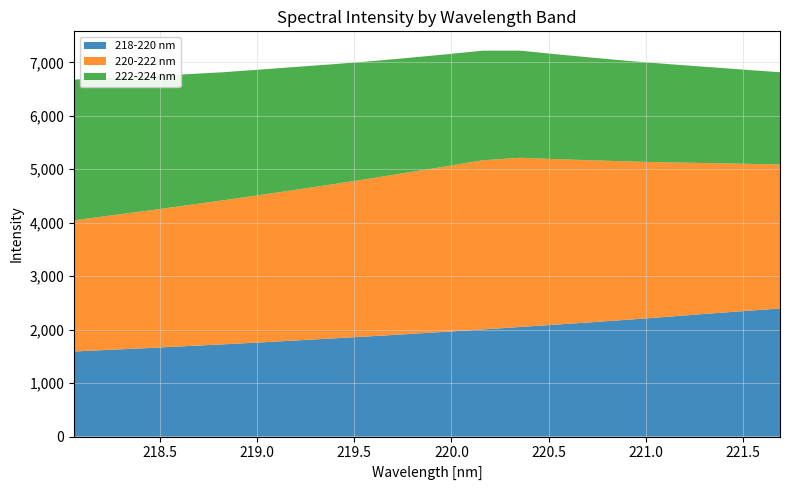

Reading left to right, list all the values displayed in this chart.

218-220 nm: 218.0596=1592.3	218.2508=1624.6	218.442=1656.2	218.6332=1691.6	218.8244=1725.1	219.0156=1761.6	219.2067=1799.4	219.3979=1838.1	219.589=1877.2	219.7801=1918.3	219.9712=1960.2	220.1623=2004.2	220.3533=2050.2	220.5444=2096.2	220.7354=2142.5	220.9264=2190.9	221.1174=2243.1	221.3083=2295.9	221.4993=2346.5	221.6902=2396.4
220-222 nm: 218.0596=2454.1	218.2508=2512.9	218.442=2571.2	218.6332=2631.8	218.8244=2693.8	219.0156=2757.3	219.2067=2821.3	219.3979=2886.1	219.589=2954.6	219.7801=3023.8	219.9712=3093.5	220.1623=3165.4	220.3533=3165.4	220.5444=3093.5	220.7354=3023.8	220.9264=2954.6	221.1174=2886.1	221.3083=2821.3	221.4993=2757.3	221.6902=2693.8
222-224 nm: 218.0596=2631.8	218.2508=2571.2	218.442=2512.9	218.6332=2454.1	218.8244=2396.4	219.0156=2346.5	219.2067=2295.9	219.3979=2243.1	219.589=2190.9	219.7801=2142.5	219.9712=2096.2	220.1623=2050.2	220.3533=2004.2	220.5444=1960.2	220.7354=1918.3	220.9264=1877.2	221.1174=1838.1	221.3083=1799.4	221.4993=1761.6	221.6902=1725.1